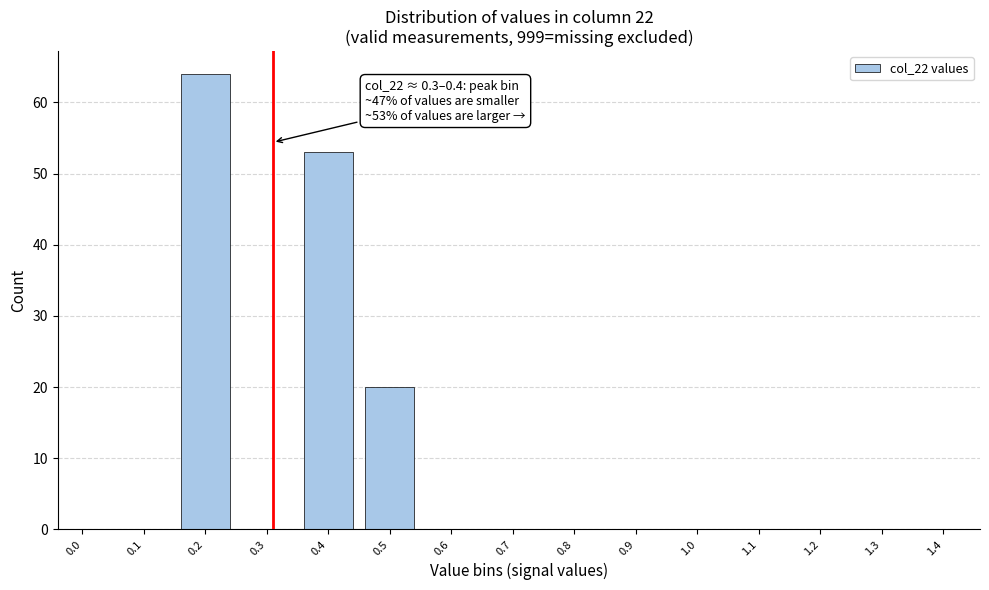

Reading right to left, transcribe all the data shown in this chart.

1.4=0	1.3=0	1.2=0	1.1=0	1.0=0	0.9=0	0.8=0	0.7=0	0.6=0	0.5=20	0.4=53	0.3=0	0.2=64	0.1=0	0.0=0